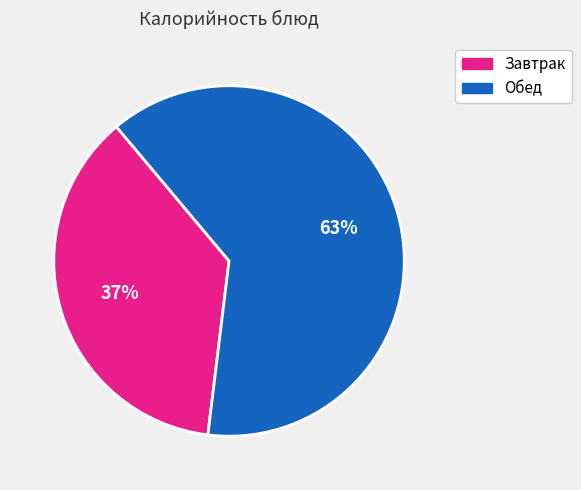

Approximately how many times larger is the value at Обед compared to Завтрак?

1.7